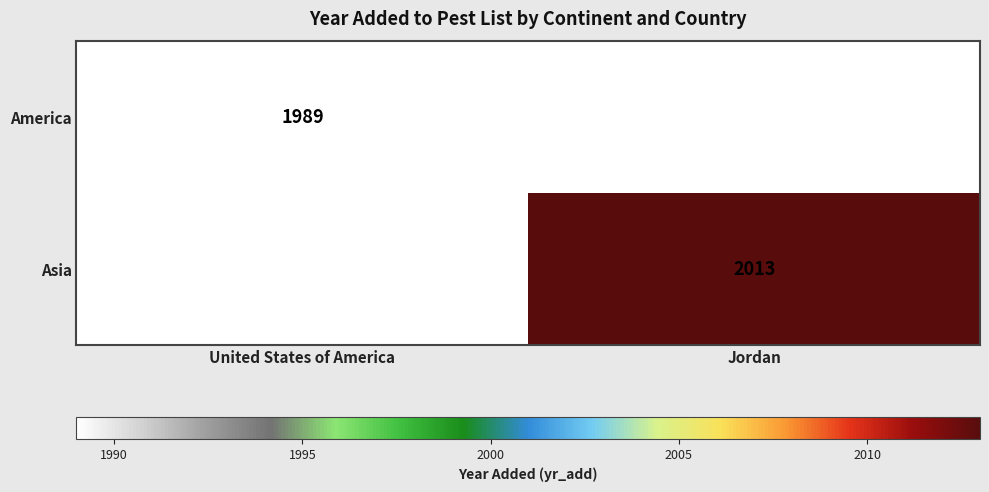

What is the minimum value shown in the chart?

1989.0